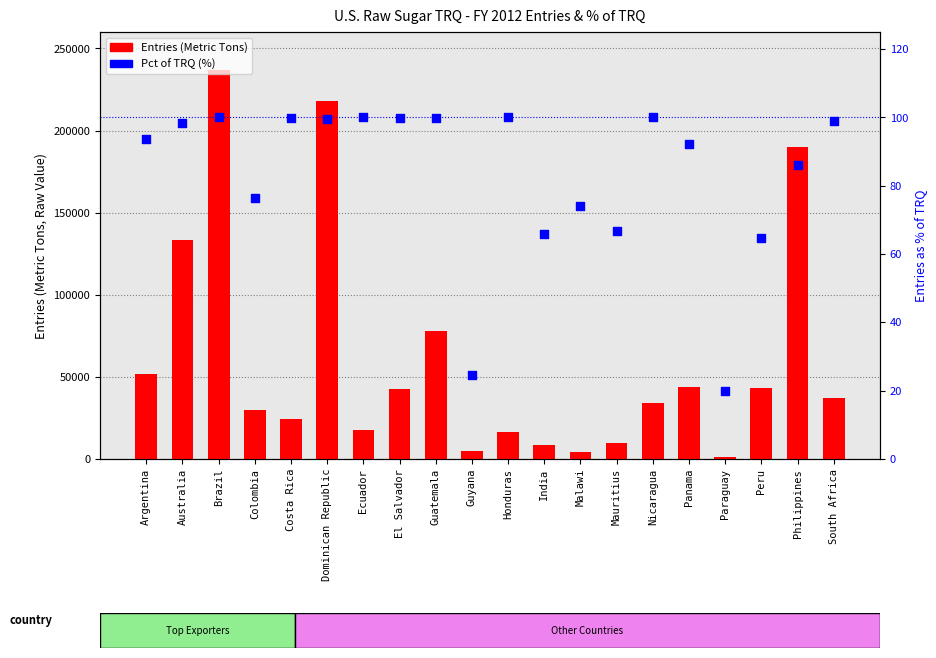

At which category is the sum across all series the highest?

Brazil